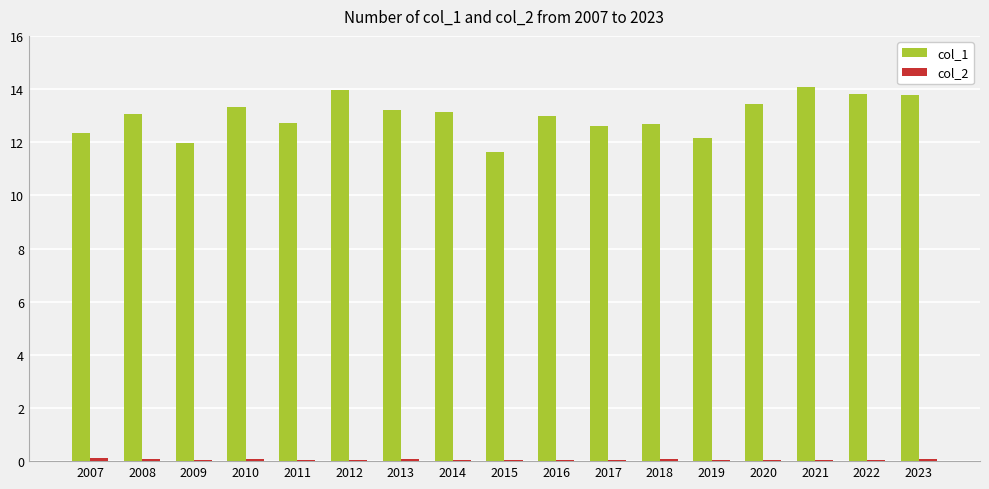

What is the sum of all col_1 values?

220.9